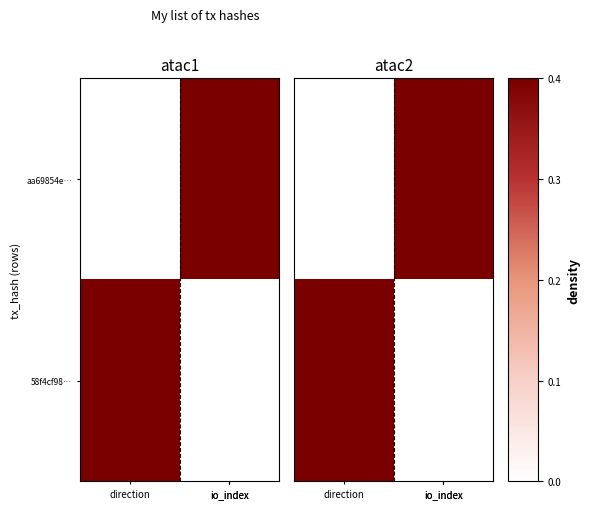

What value does the 58f4cf98… series have at direction?

0.4